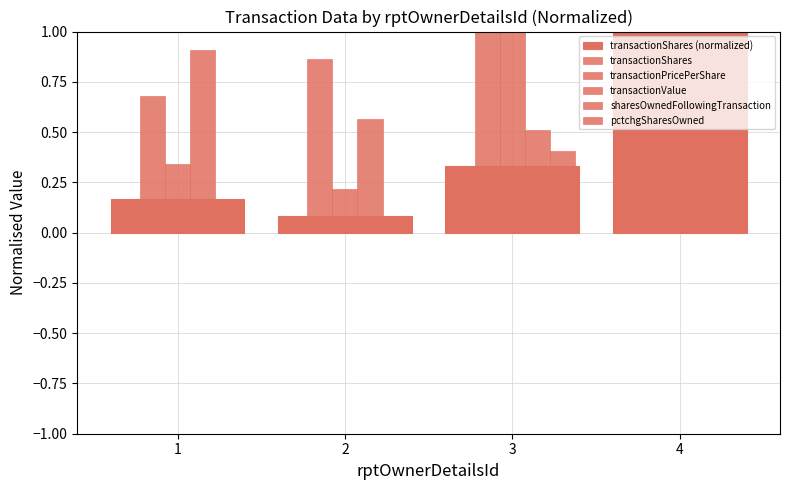

What is the average value of the pctchgSharesOwned series?

0.4